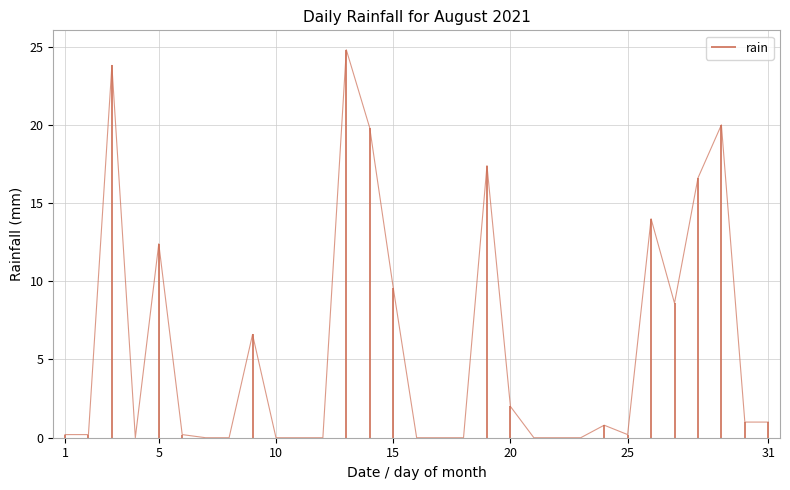

How many lines are shown in the chart?

1